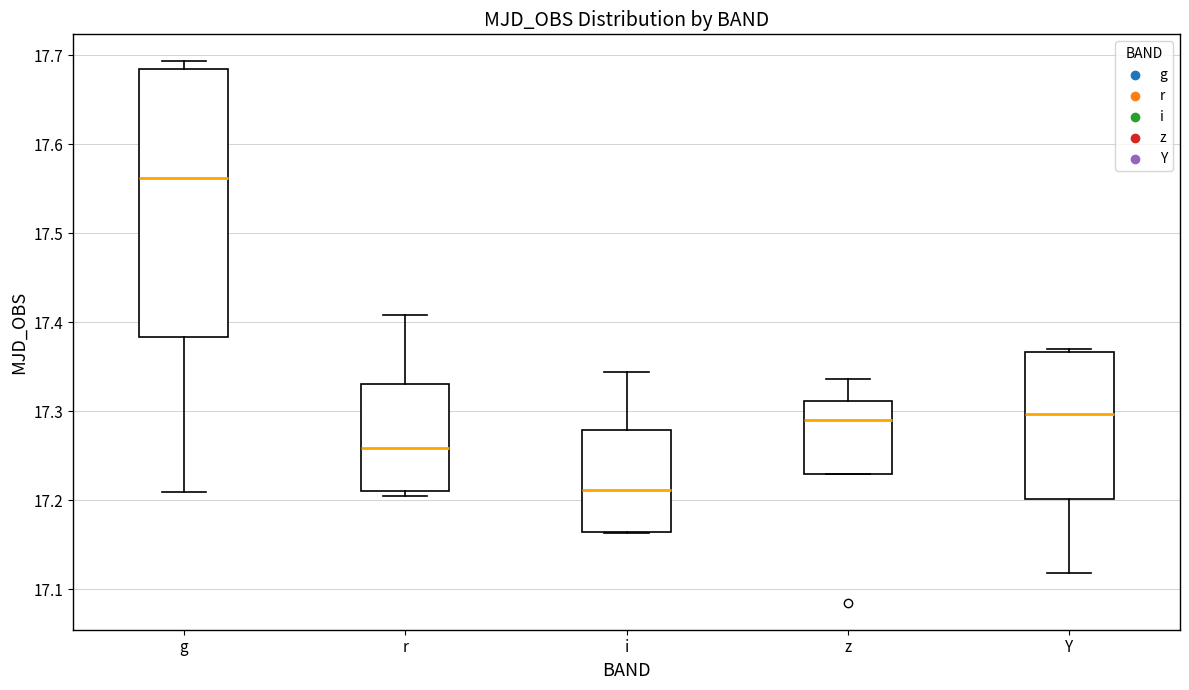

Comparing the boxes themselves (not the whiskers), which one is the tallest?

g